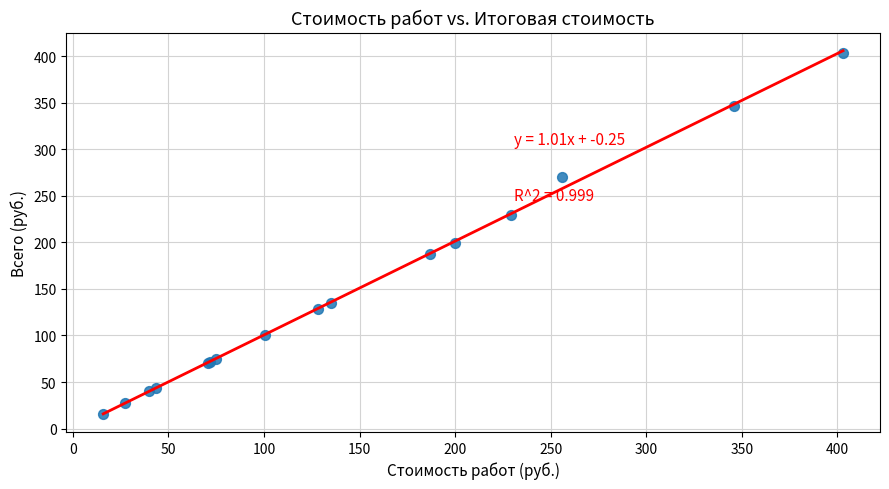

What Y value in the scatter plot is closest to 209?

199.7